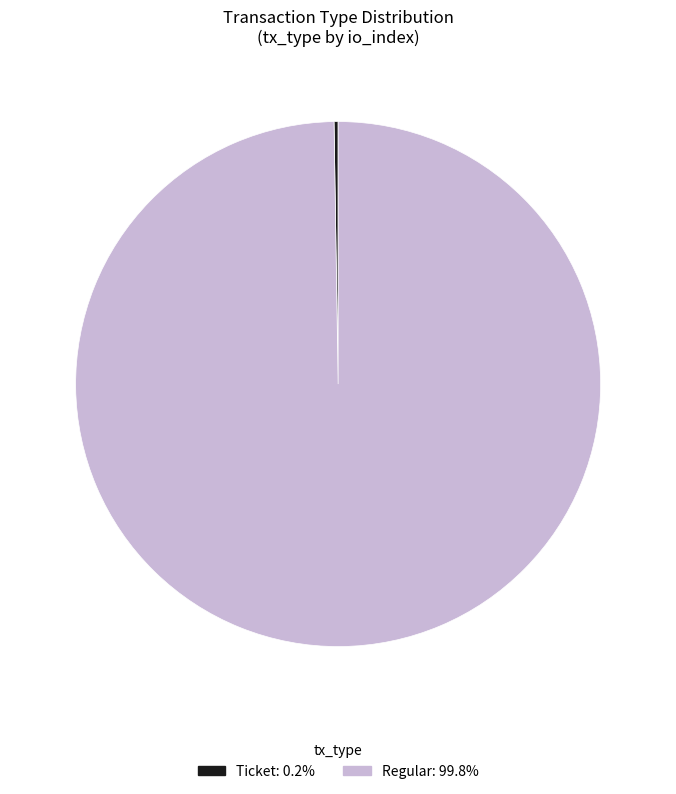

Is there a majority slice in this chart?

Yes